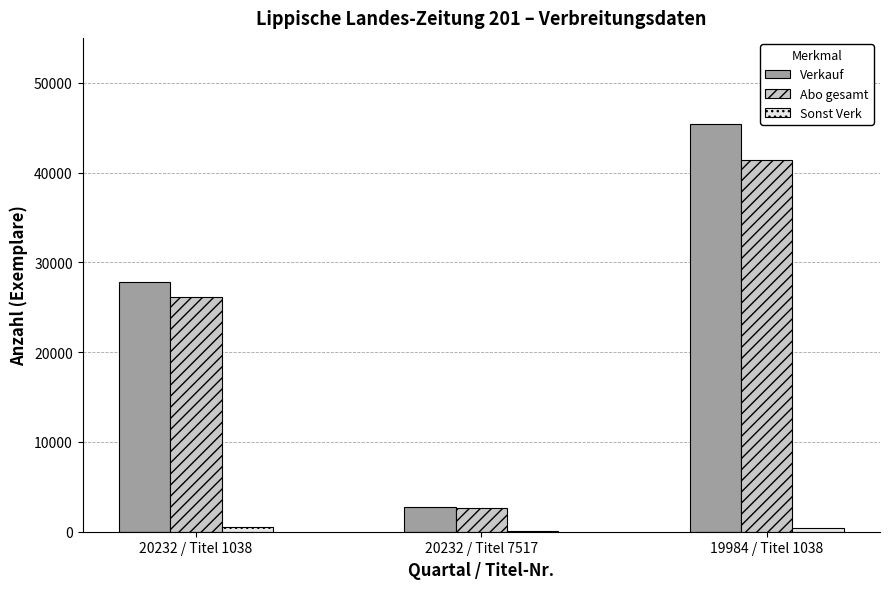

How many groups of bars are there?

3